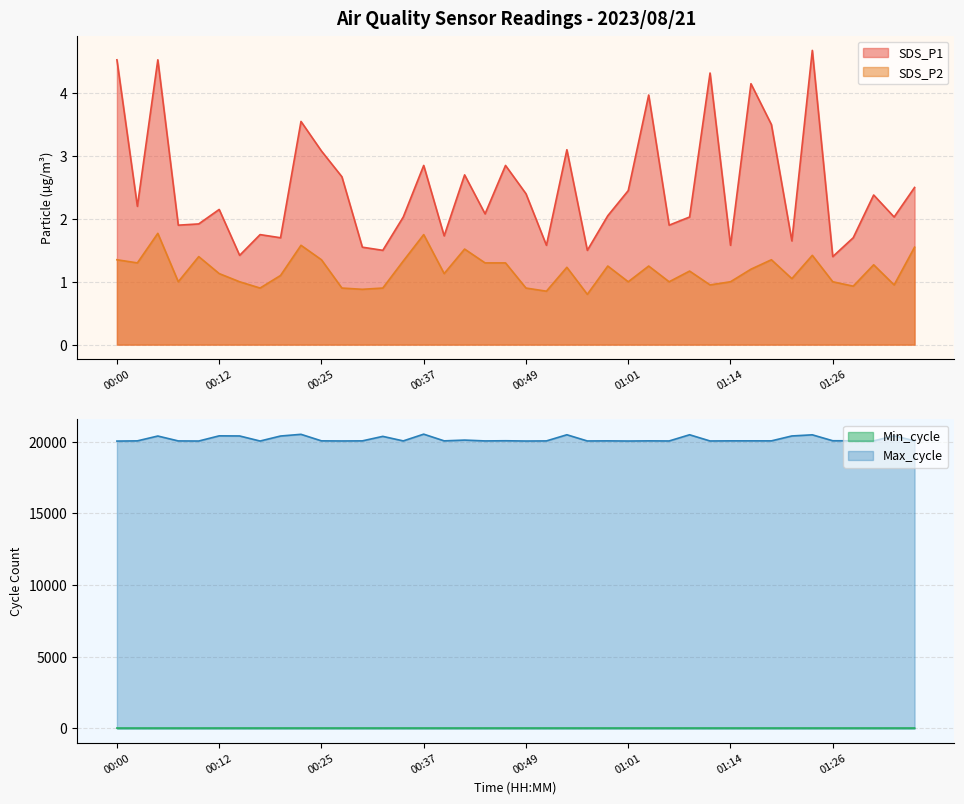

Which series has the largest total across all categories?

Max_cycle